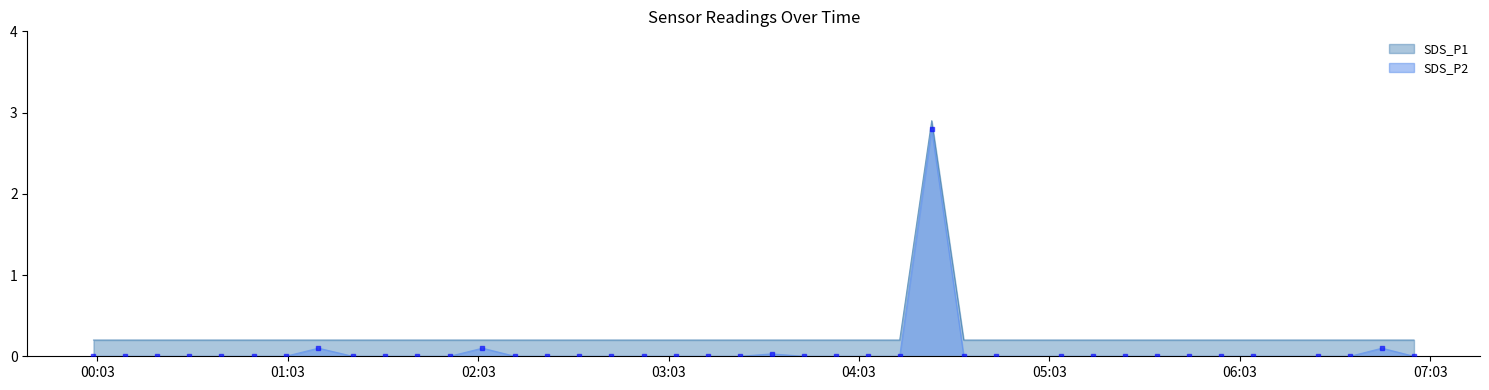

Which series has the widest spread of Y values?

SDS_P2